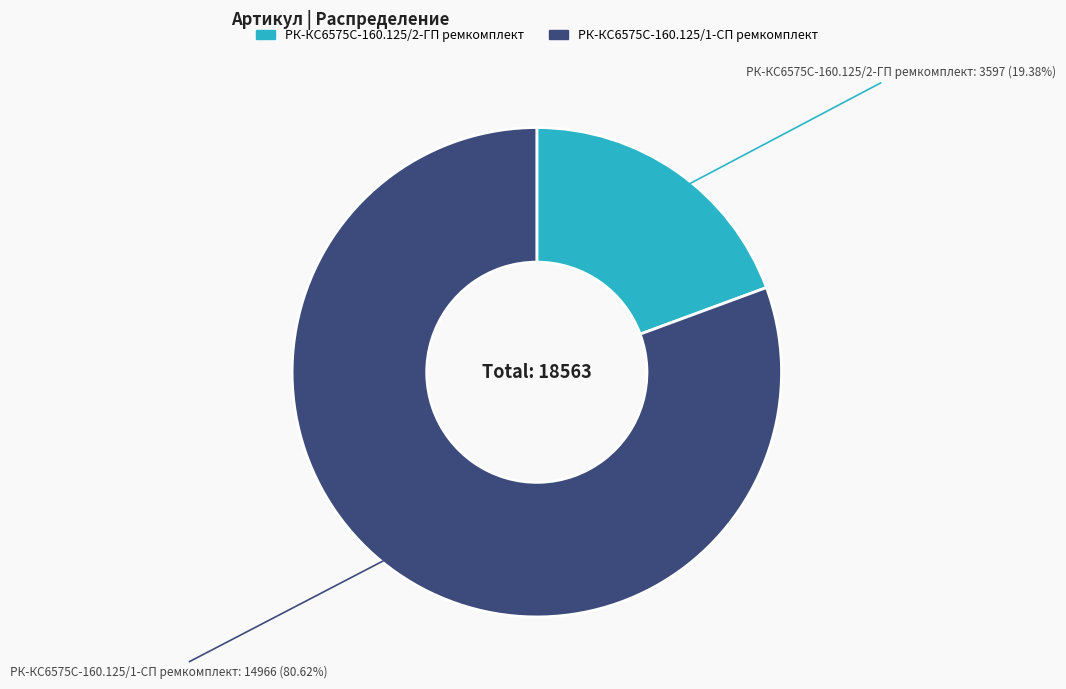

Which slice is the smallest?

РК-КС6575С-160.125/2-ГП ремкомплект